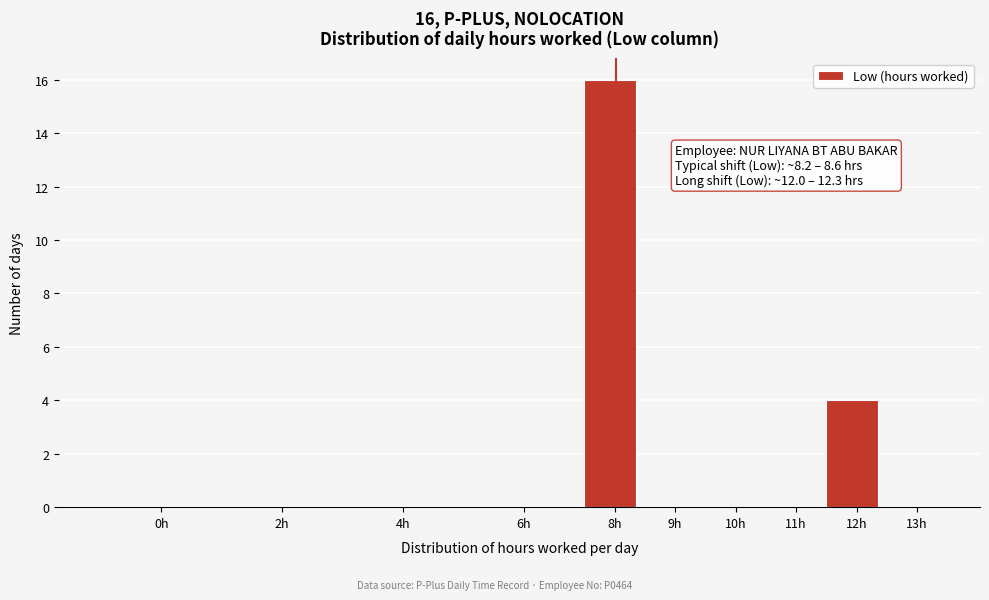

Reading right to left, transcribe all the data shown in this chart.

13h=0	12h=4	11h=0	10h=0	9h=0	8h=16	6h=0	4h=0	2h=0	0h=0